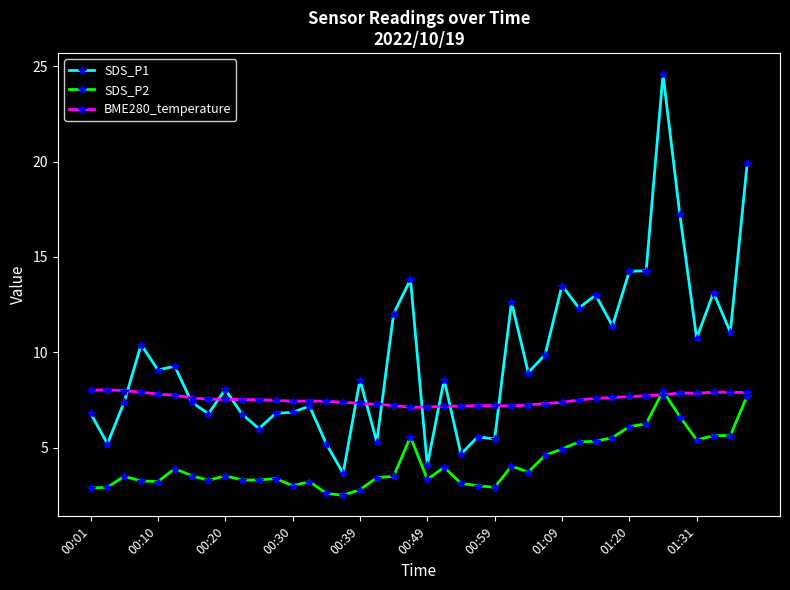

Which series ends up on top after the final intersection of BME280_temperature and SDS_P1?

SDS_P1